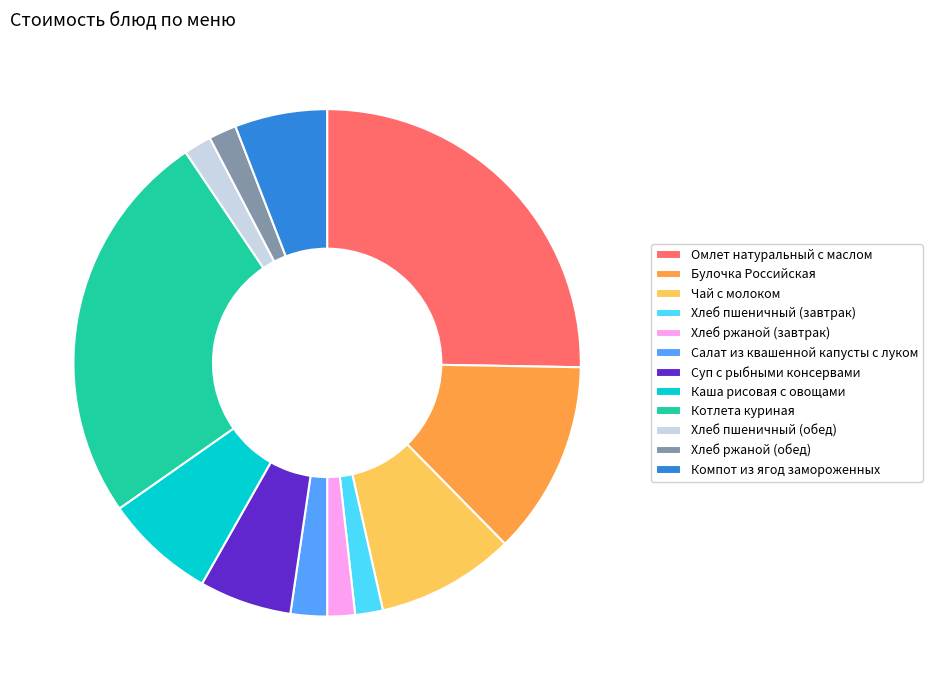

Is it true that Салат из квашенной капусты с луком is 2% of the pie?

True